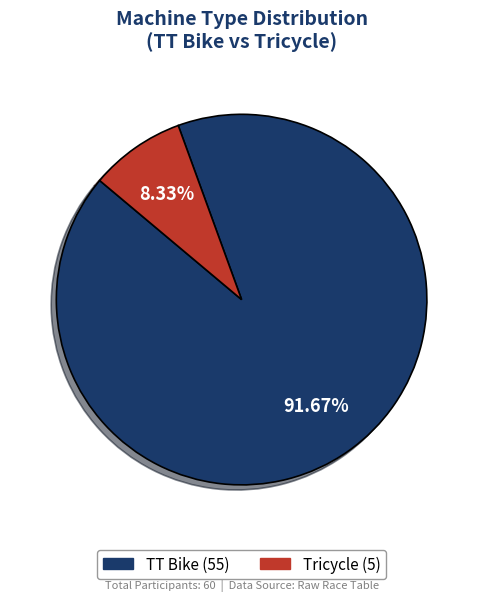

Is there any slice that represents more than half of the pie?

Yes